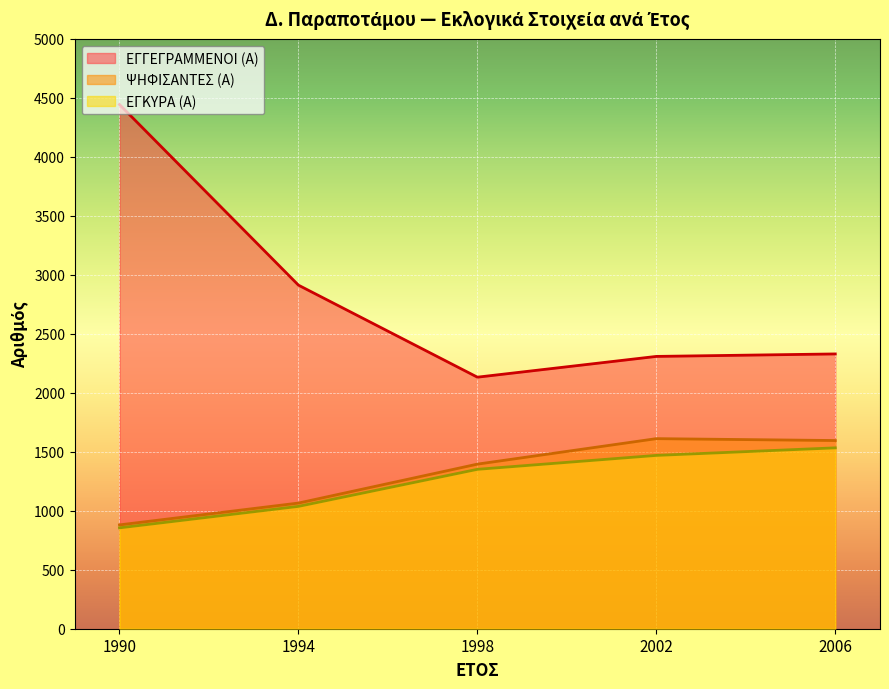

Which series has the largest range (max minus min)?

ΕΓΓΕΓΡΑΜΜΕΝΟΙ (Α)